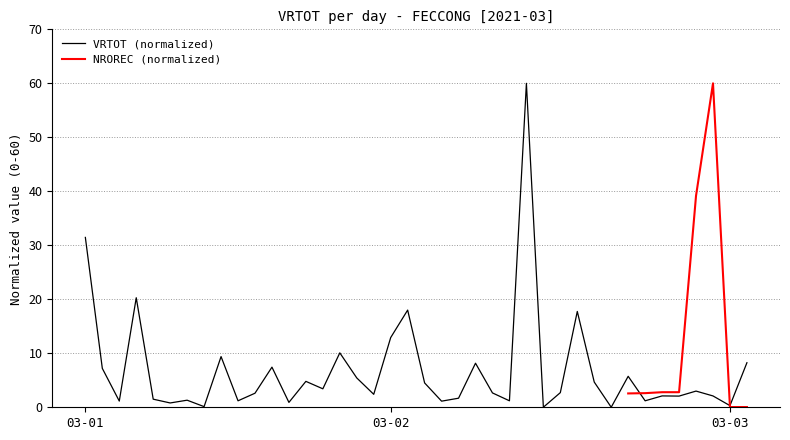

Which category has the highest value across all series?

2021-03-02